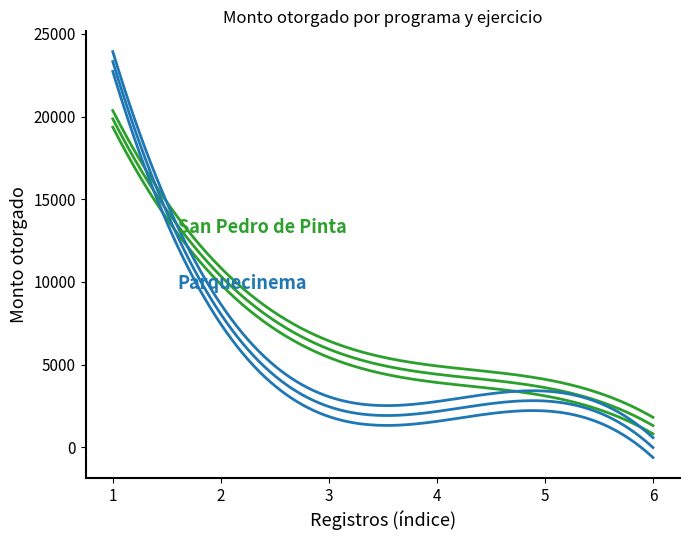

At how many categories does at least one series exceed 19154?

1